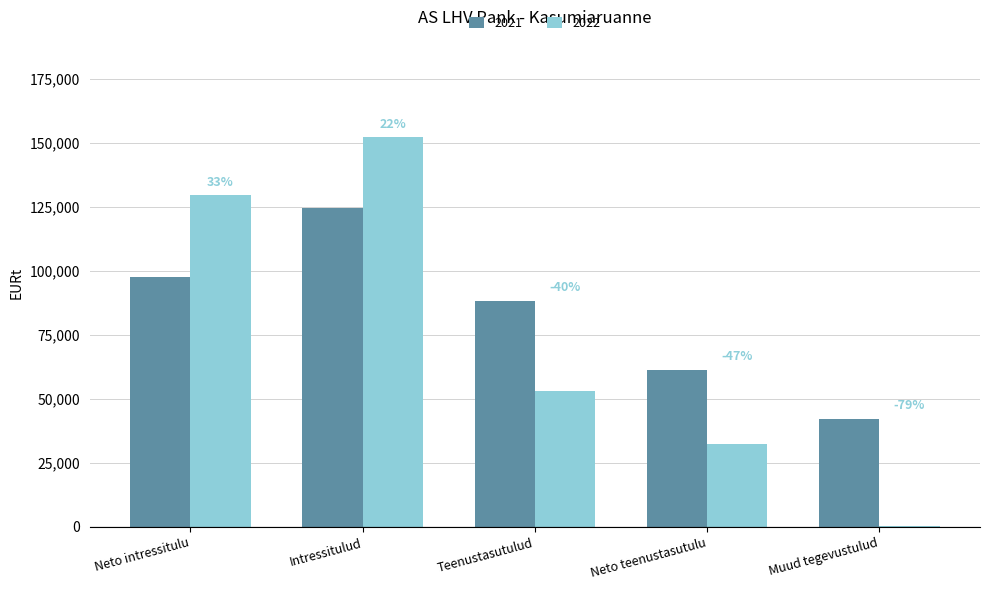

What is the average value of the 2022 series?

73430.5